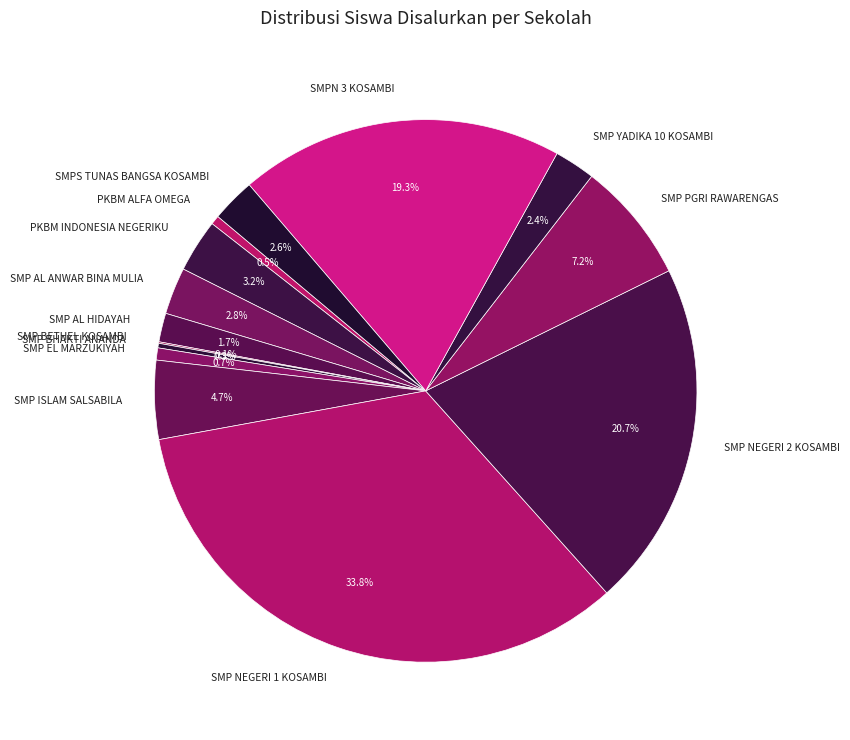

What is the largest slice in the pie chart?

SMP NEGERI 1 KOSAMBI